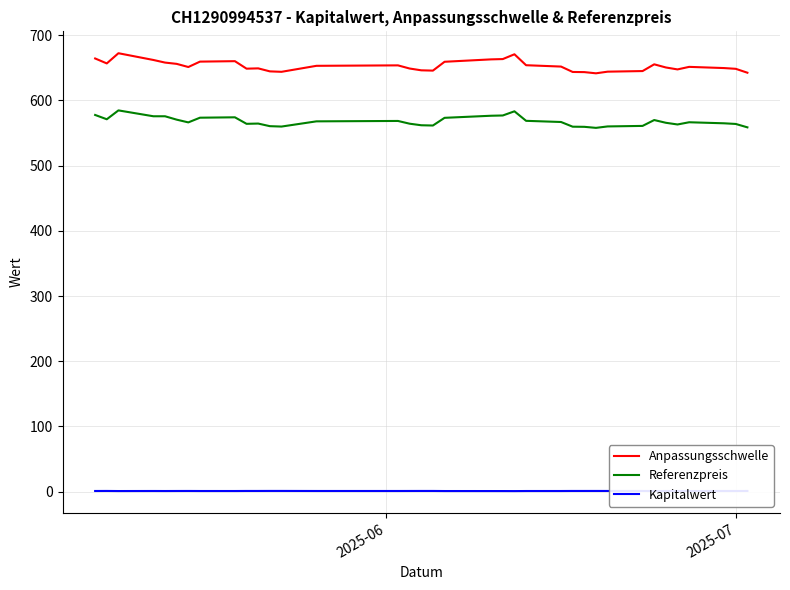

Which series has the largest total across all categories?

Anpassungsschwelle